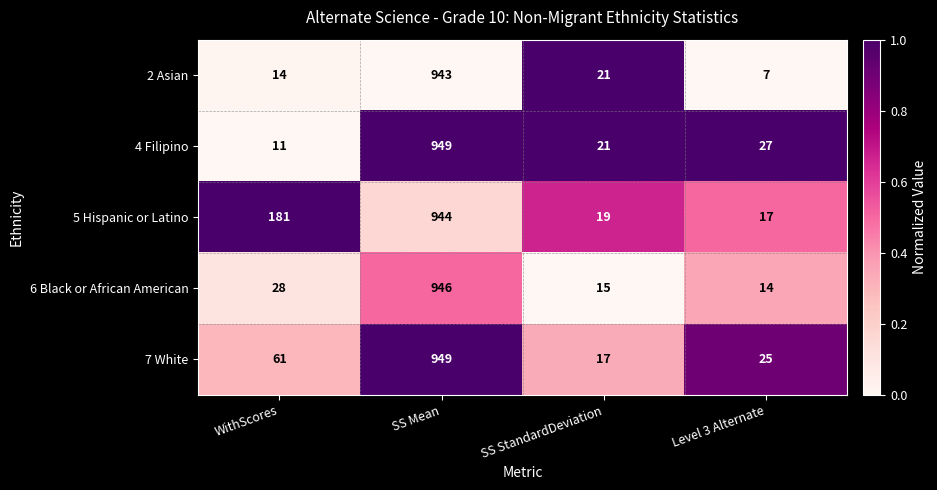

What is the average value of the 7 White series?

263